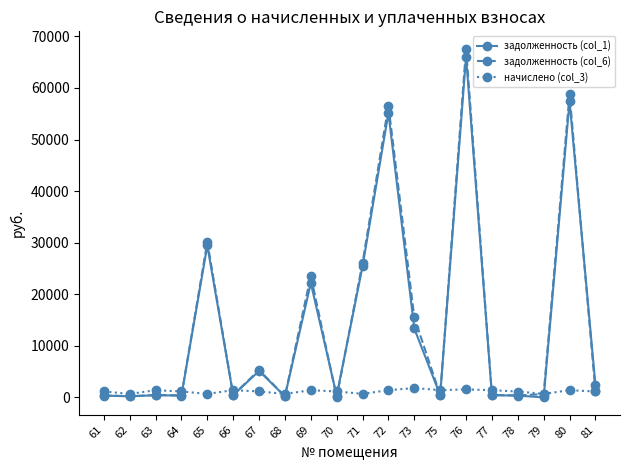

At which label does задолженность (col_6) first exceed 638?

65